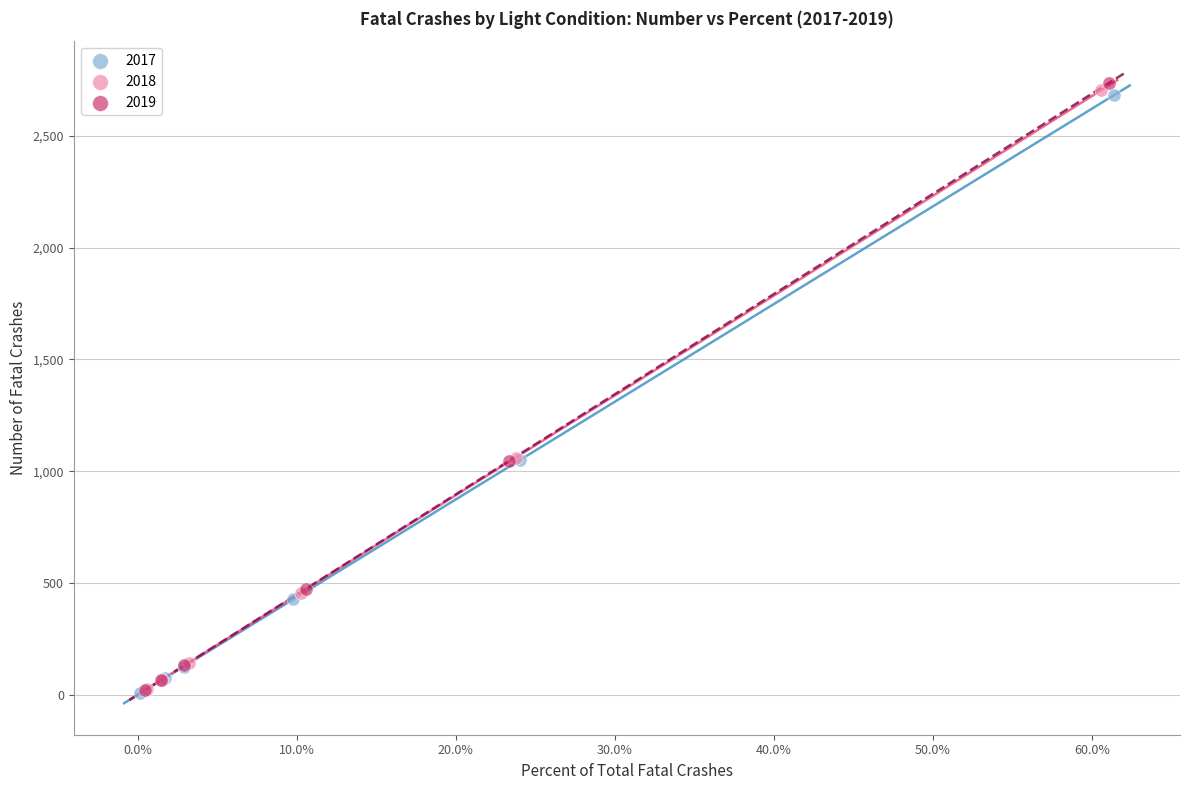

Which series has the widest spread of Y values?

2019